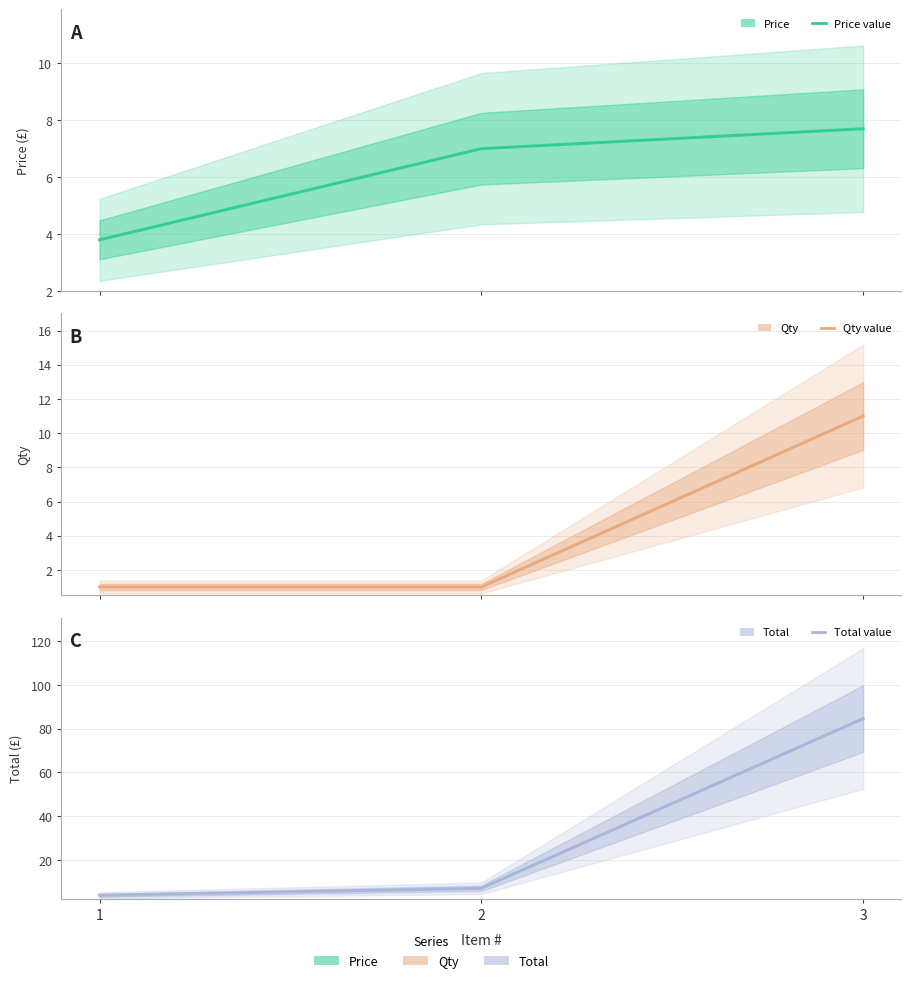

The value of Total (center) at 2 is 3.6. True or false?

False